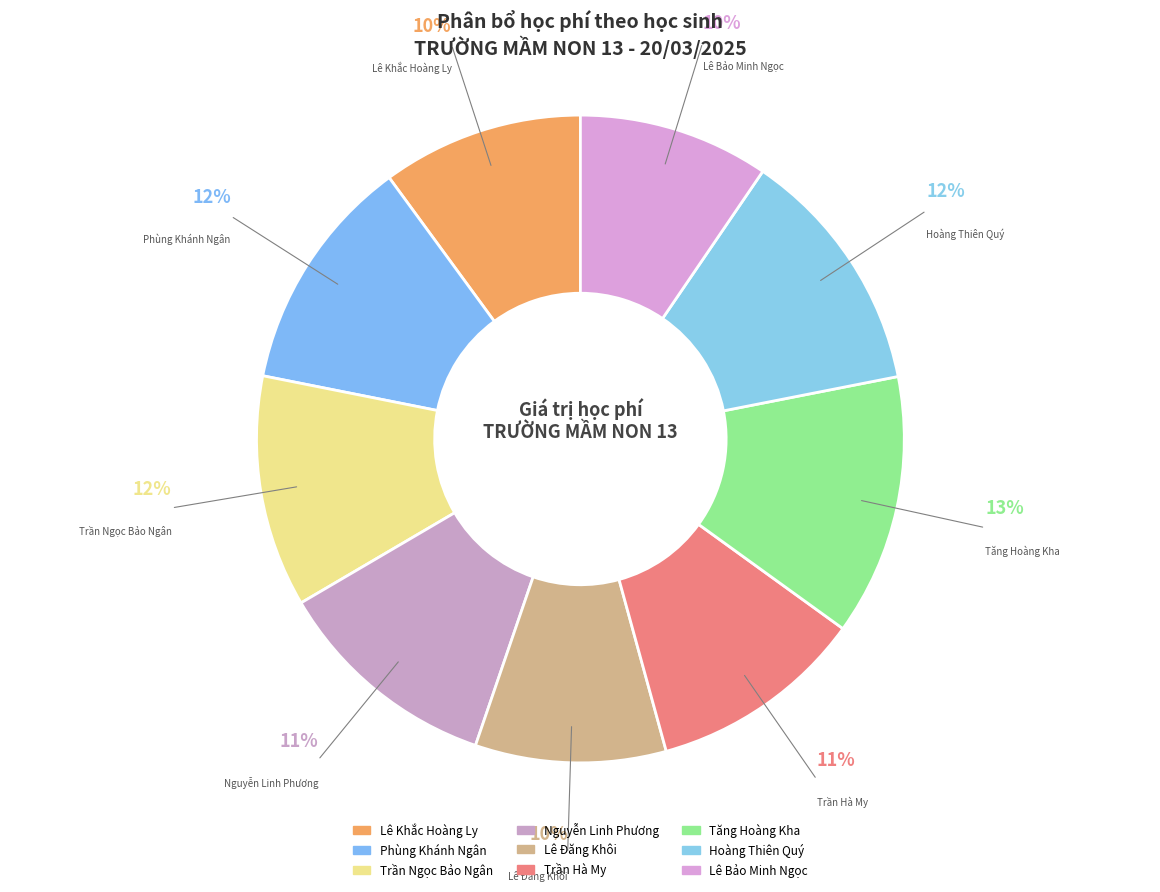

Which category has the biggest portion of the pie?

Tăng Hoàng Kha